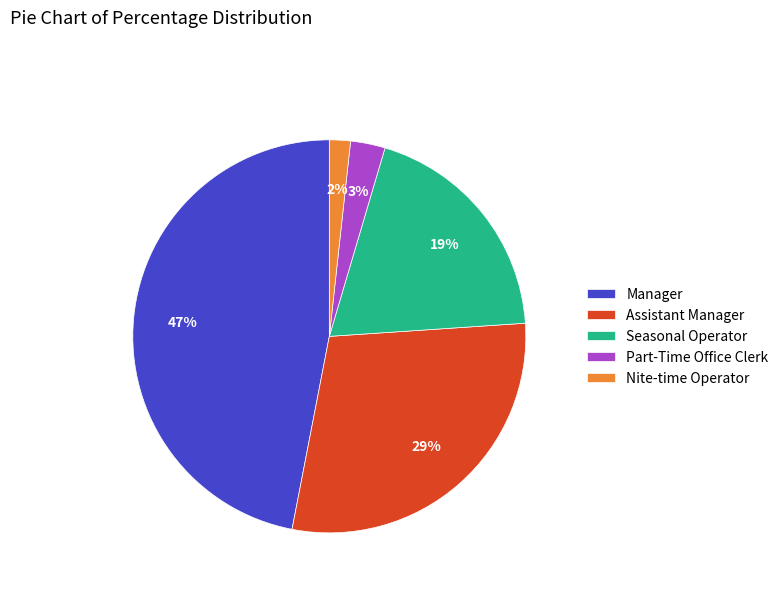

Between Seasonal Operator and Part-Time Office Clerk, which is larger?

Seasonal Operator